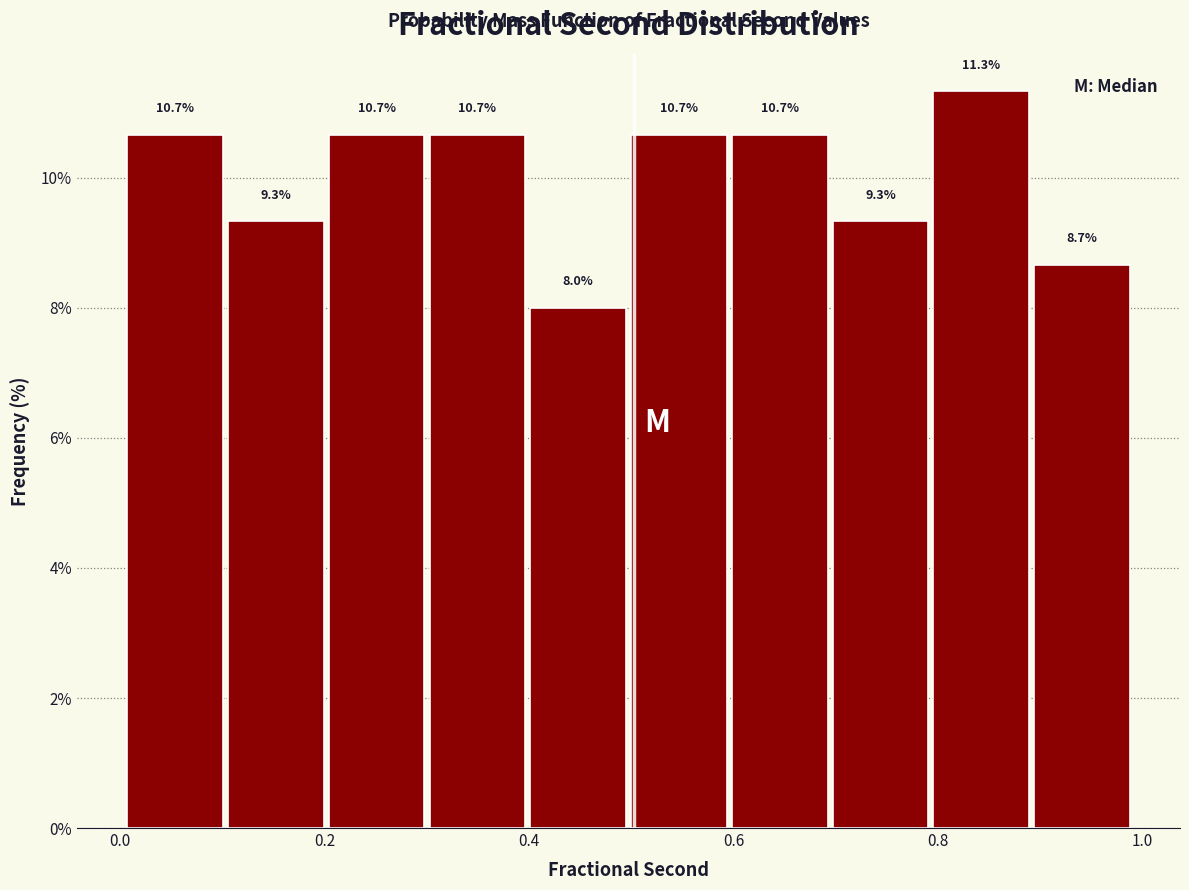

Reading left to right, list every bar in this chart as the range it spans on the x-axis followed by its height. The bar edges are not printed on the chart, so give them approximately, as read against the axis.

0.0 to 0.1: 10.7
0.1 to 0.2: 9.3
0.2 to 0.3: 10.7
0.3 to 0.4: 10.7
0.4 to 0.5: 8.0
0.5 to 0.6: 10.7
0.6 to 0.7: 10.7
0.7 to 0.8: 9.3
0.8 to 0.9: 11.3
0.9 to 1.0: 8.7